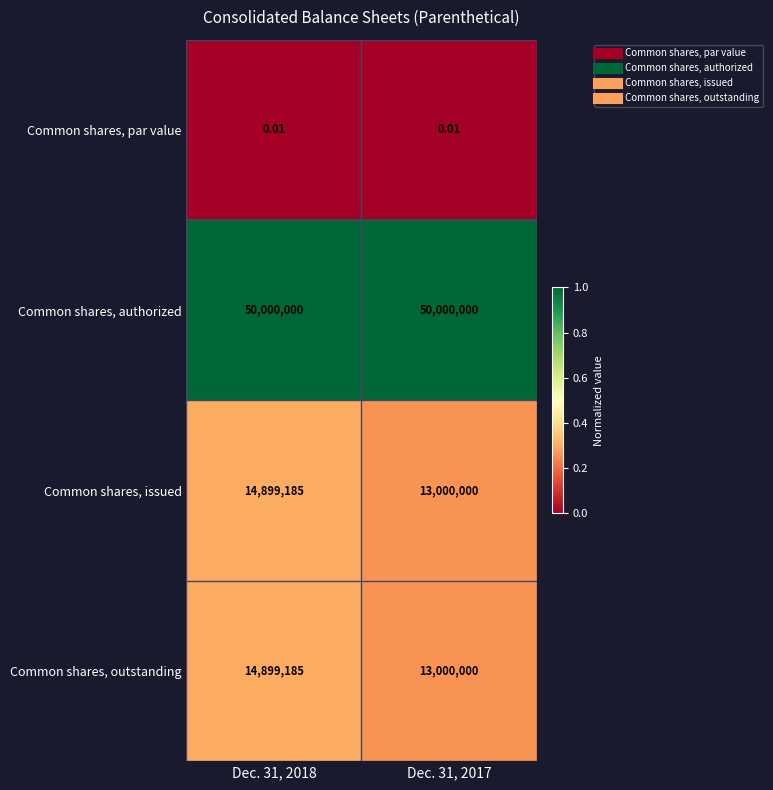

Which series has the largest total across all categories?

Common shares, authorized